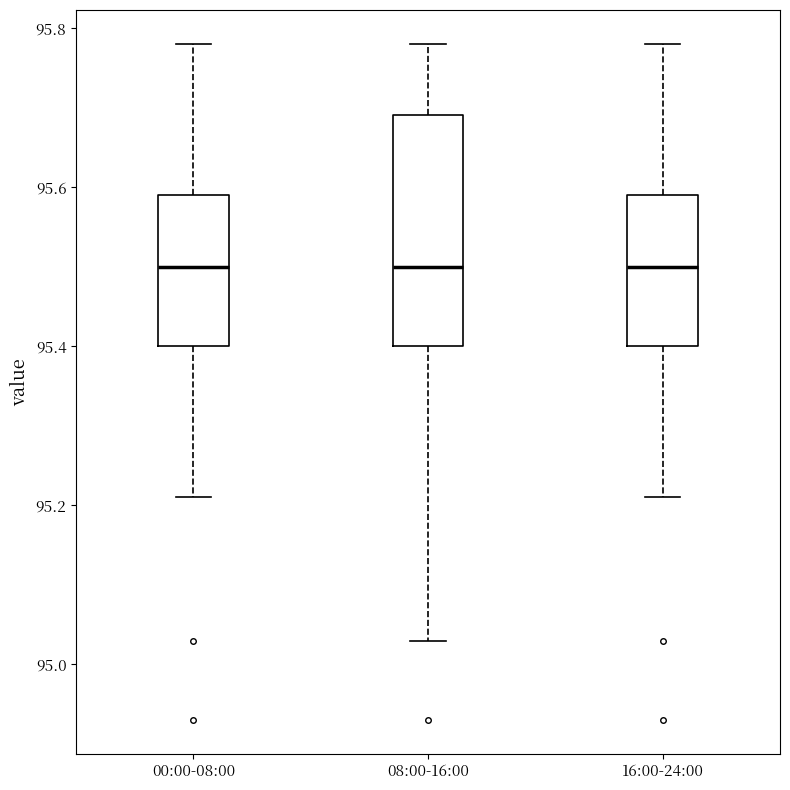

Reading left to right, read every box against the y-axis: the position of its median line, the range the box covers, and the ends of its whiskers. The values are not printed on the chart, so give them approximately, as read against the axis.

00:00-08:00: median 95.50, box 95.40 to 95.60, whiskers 95.22 to 95.78
08:00-16:00: median 95.50, box 95.40 to 95.70, whiskers 95.04 to 95.78
16:00-24:00: median 95.50, box 95.40 to 95.60, whiskers 95.22 to 95.78